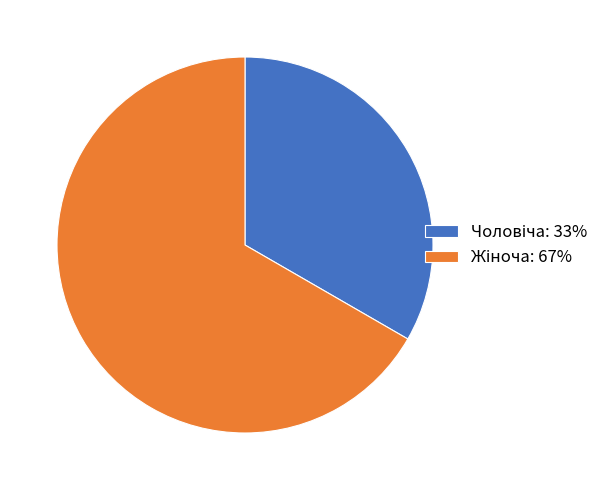

Is there any slice that represents more than half of the pie?

Yes